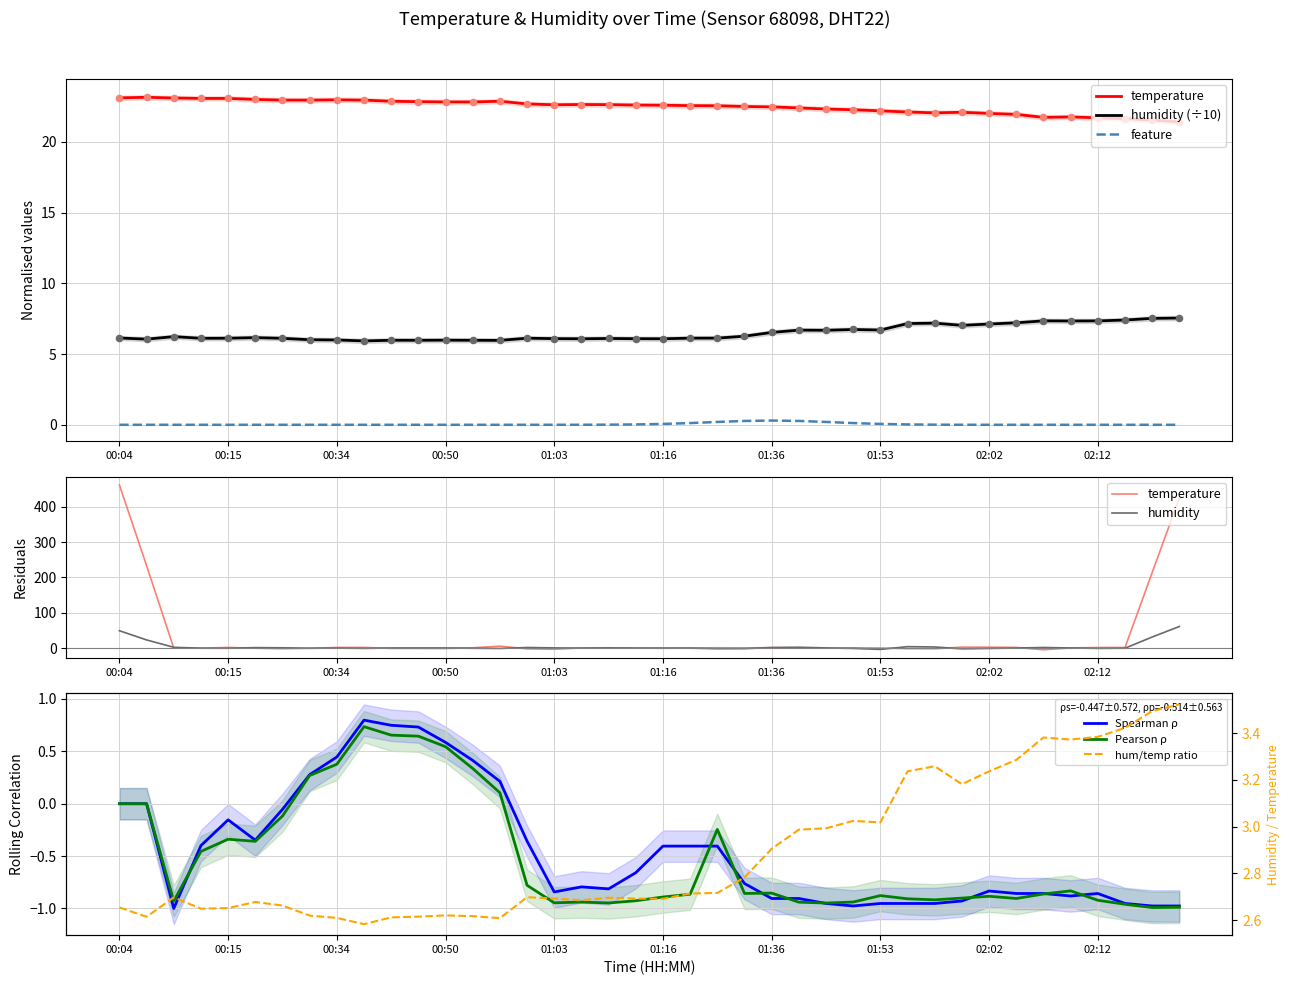

At which category is the sum across all series the highest?

00:09